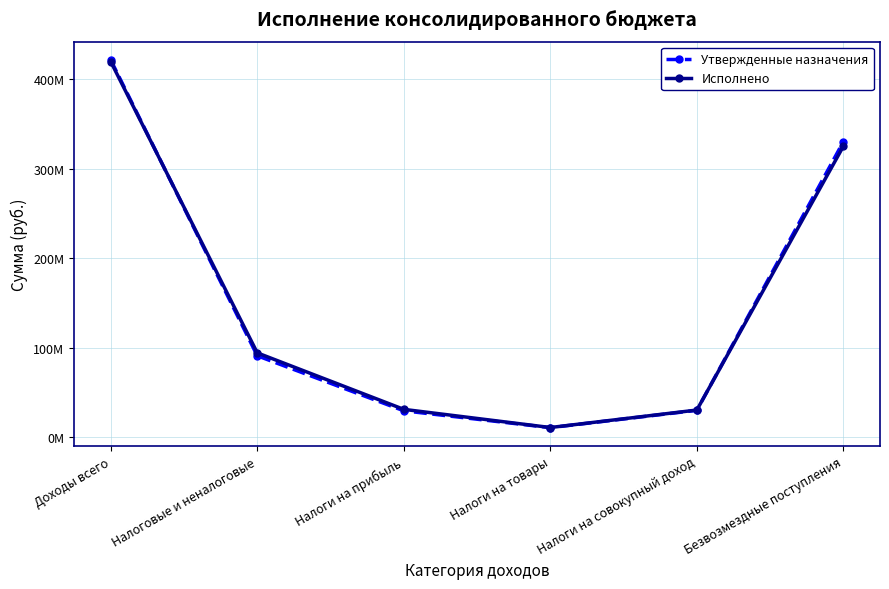

What are all the series names shown in the legend?

Утвержденные назначения, Исполнено